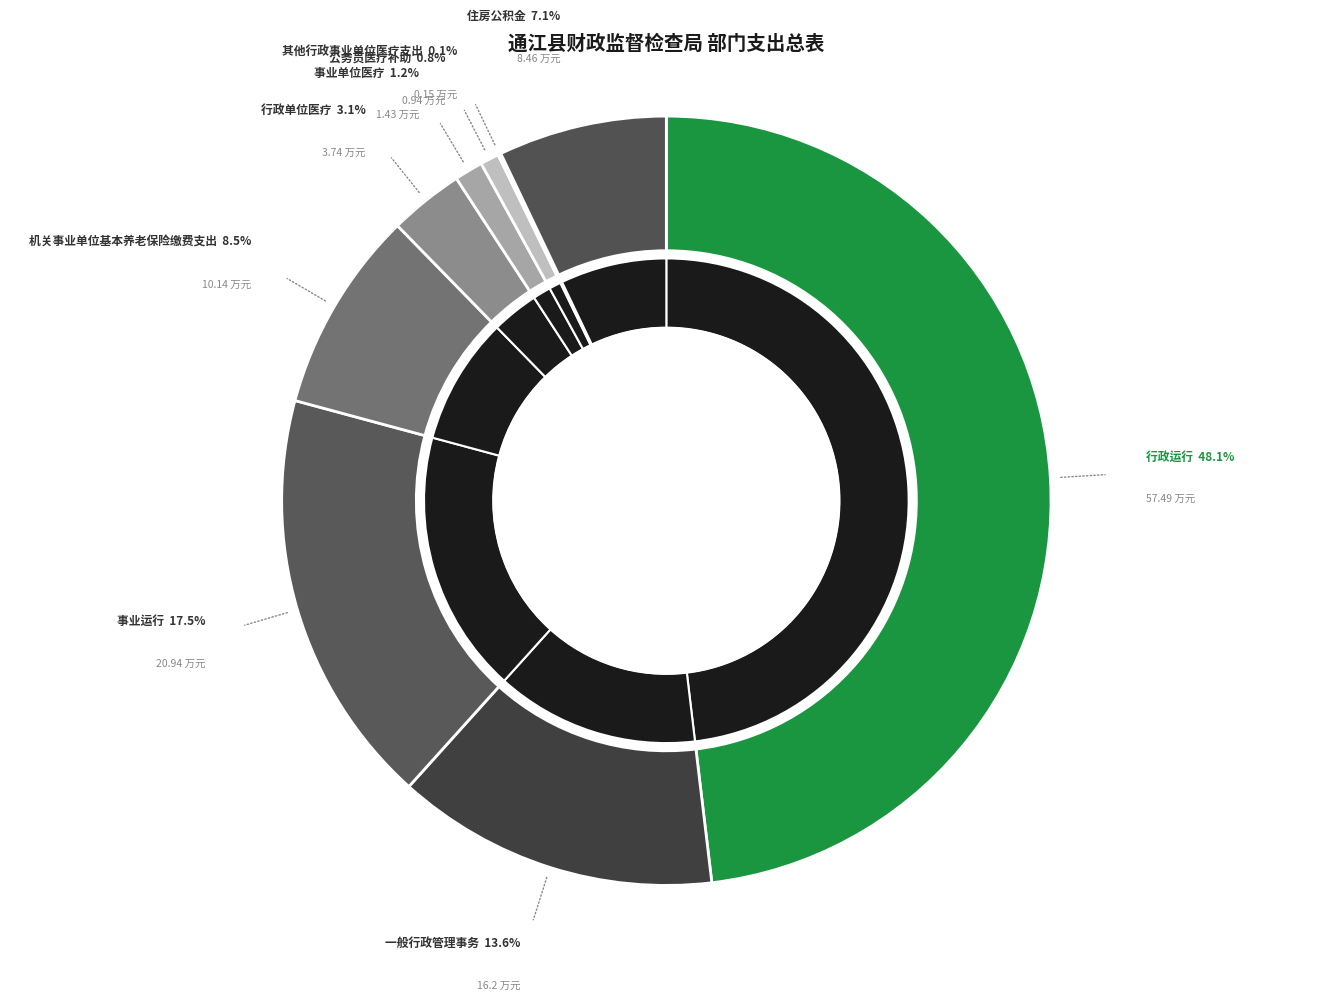

The 事业运行 slice represents 27% of the pie. True or false?

False